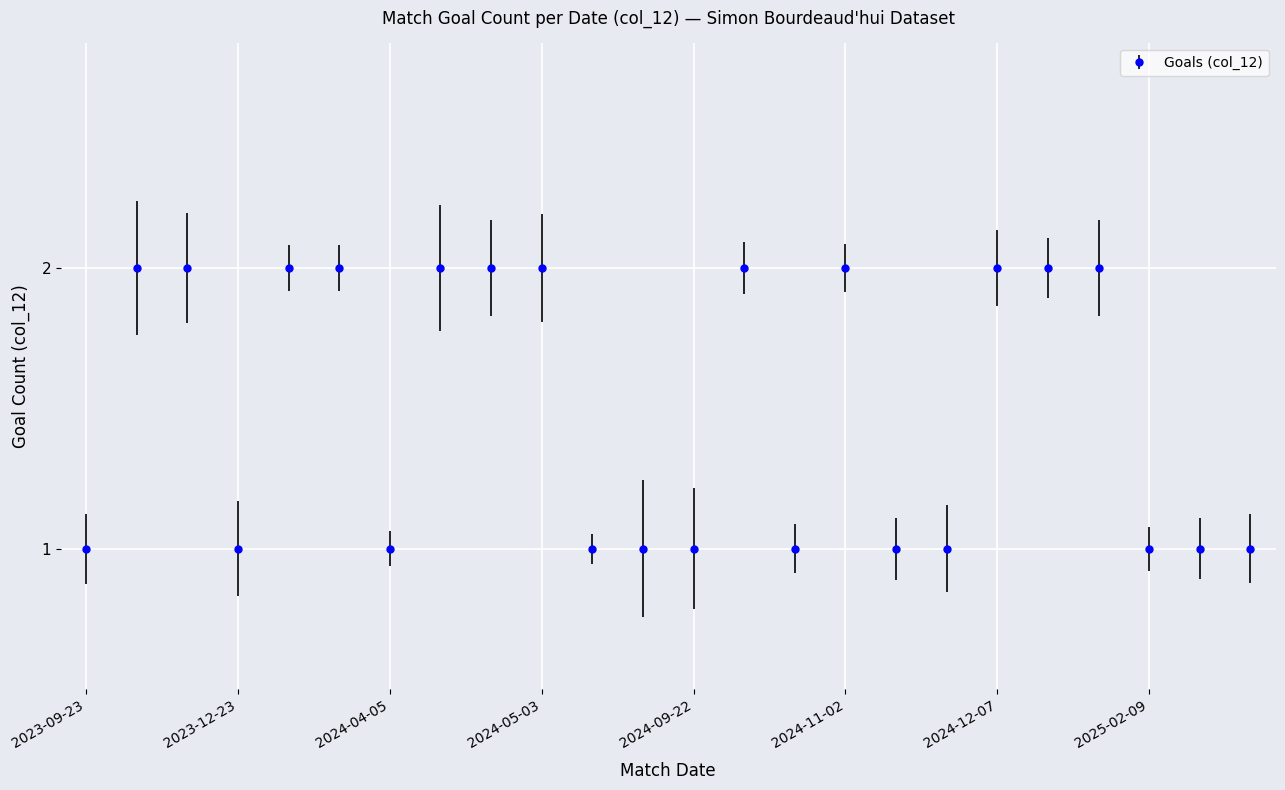

Is this an area chart (filled region under the line)?

No